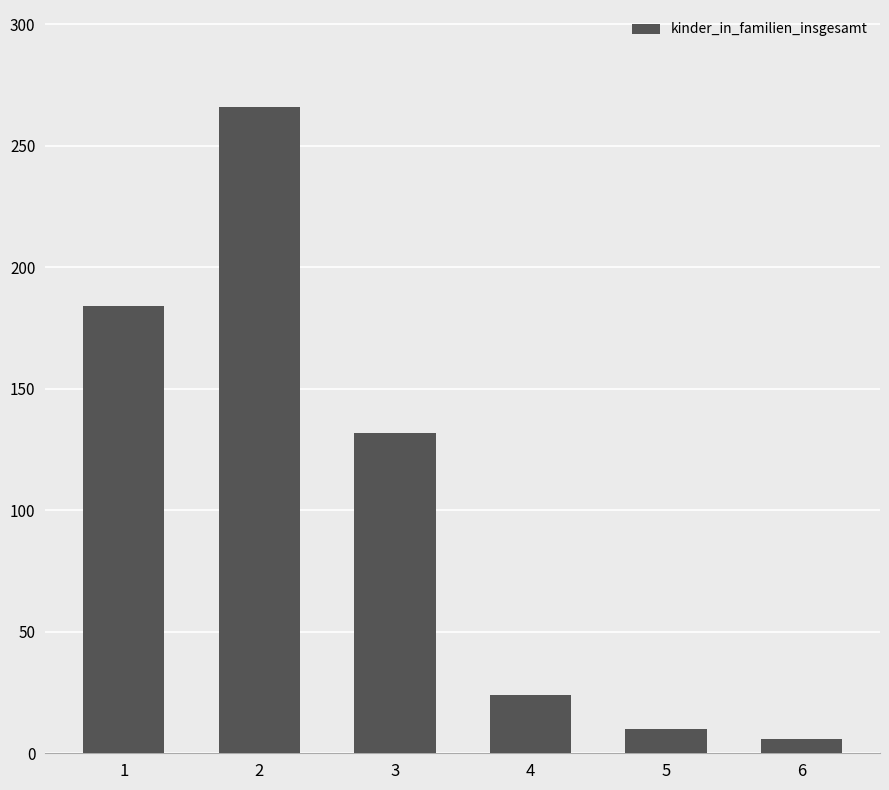

The value at 1 is 281. True or false?

False